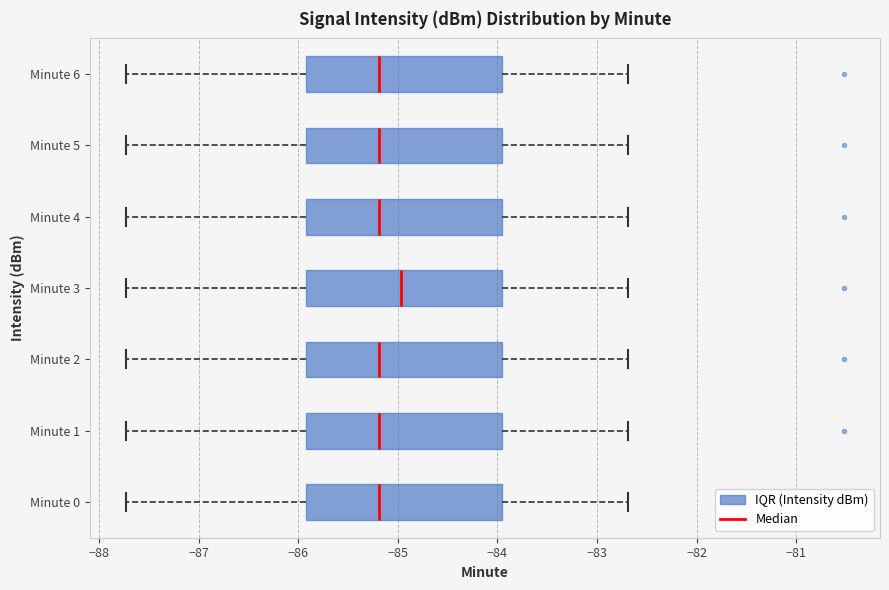

Which box's median line is the furthest to the right?

Minute 3